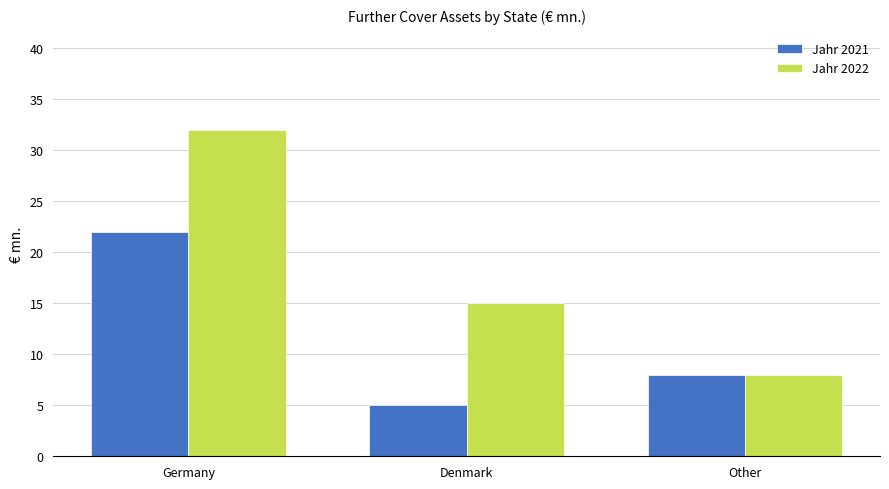

The Jahr 2021 series shows 5 at Denmark. True or false?

True